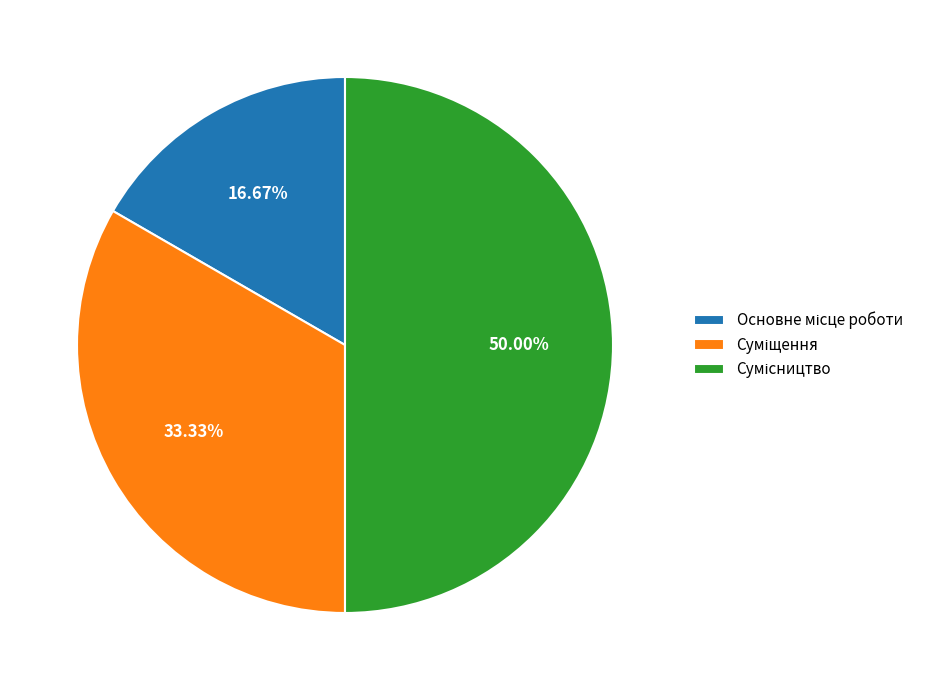

Count the number of slices in the pie.

3